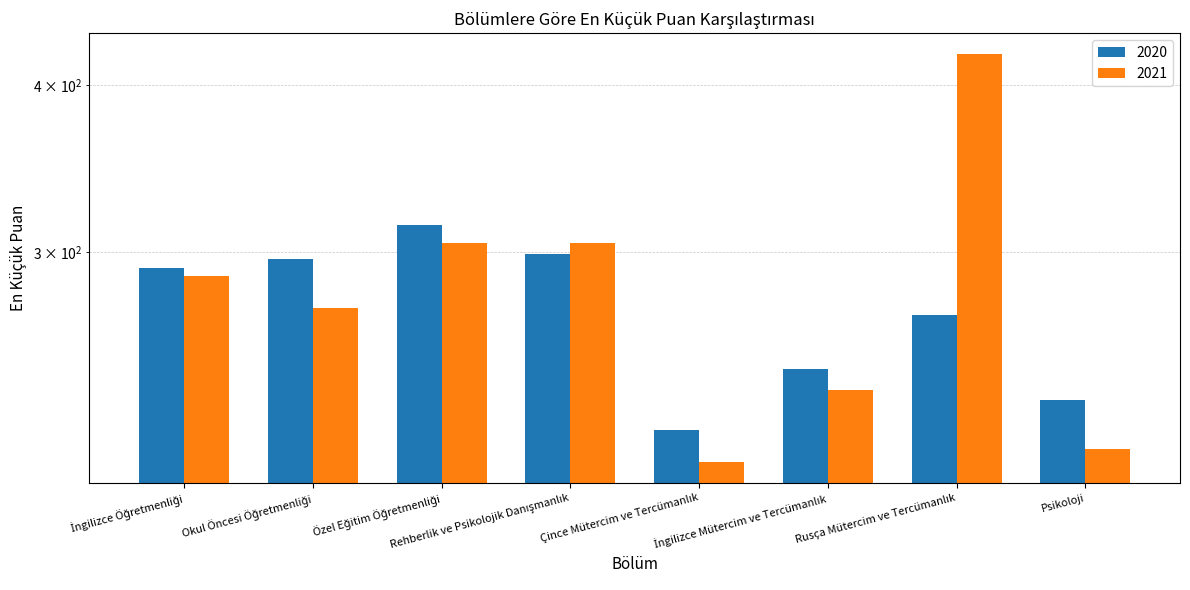

What is the smallest value displayed?

208.9